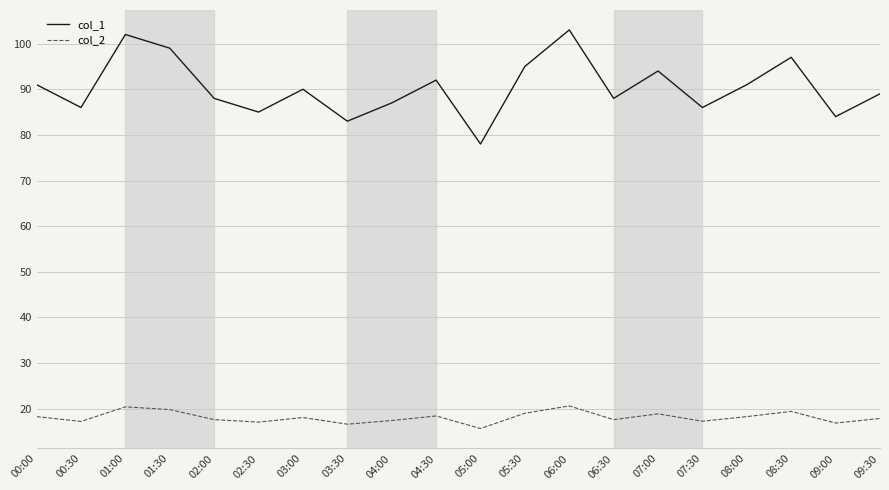

List the series in order of their overall mean, lowest first.

col_2, col_1